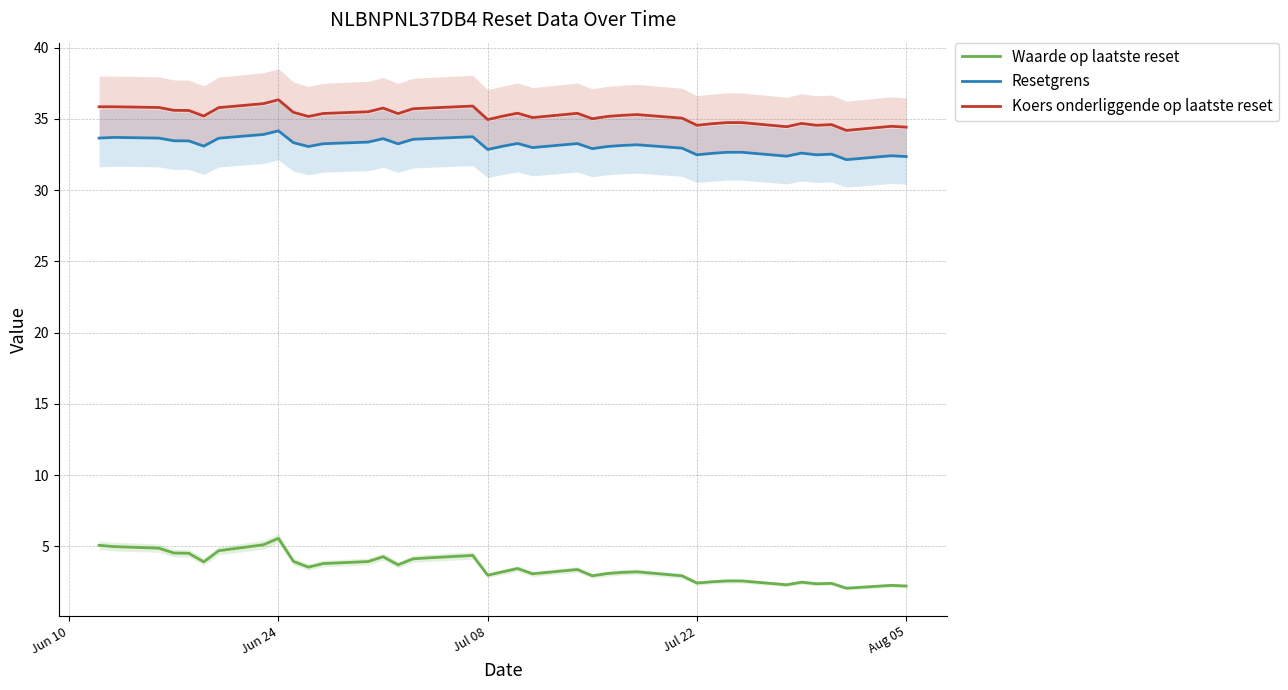

True or false: Resetgrens and Waarde op laatste reset intersect in this chart.

False